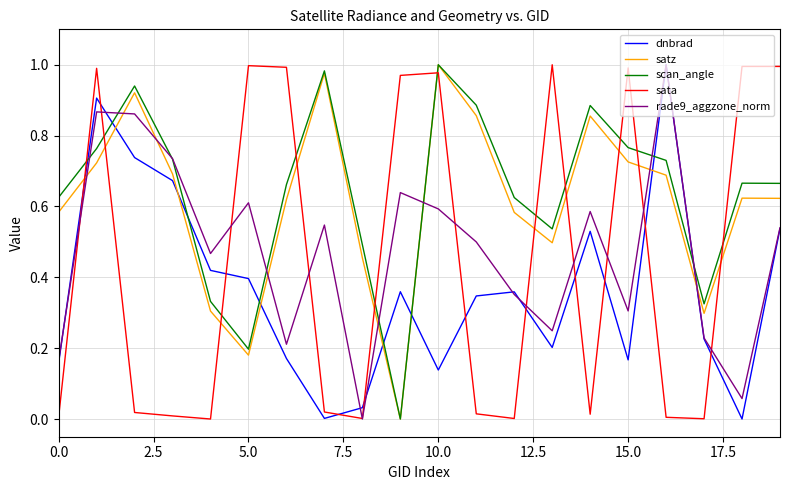

True or false: sata and scan_angle cross at least once.

True